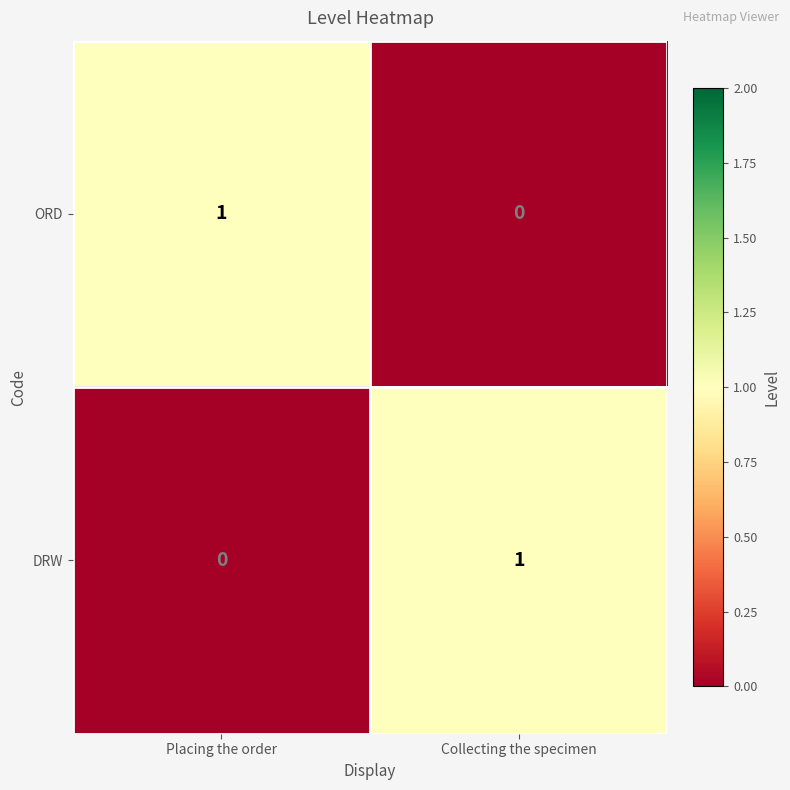

True or false: ORD has a value of 0 at Collecting the specimen.

True